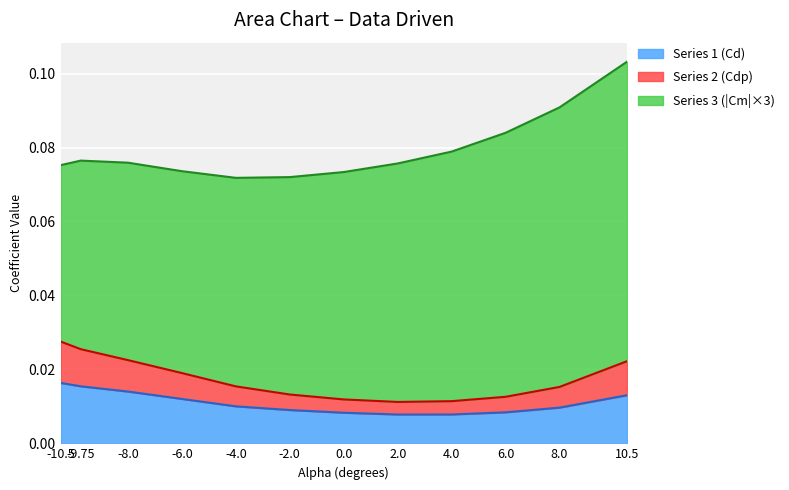

True or false: Series 1 (Cd) and Series 2 (Cm) cross at least once.

False